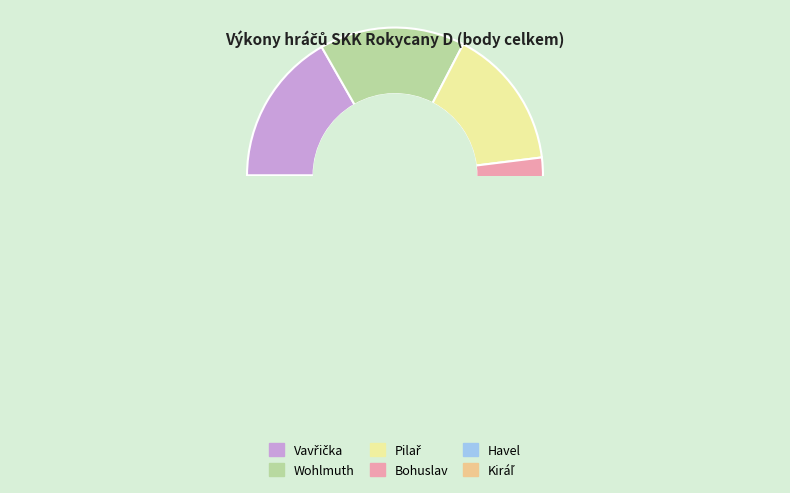

What is the ratio of the value at Vavřička to the value at Pilař?

1.1